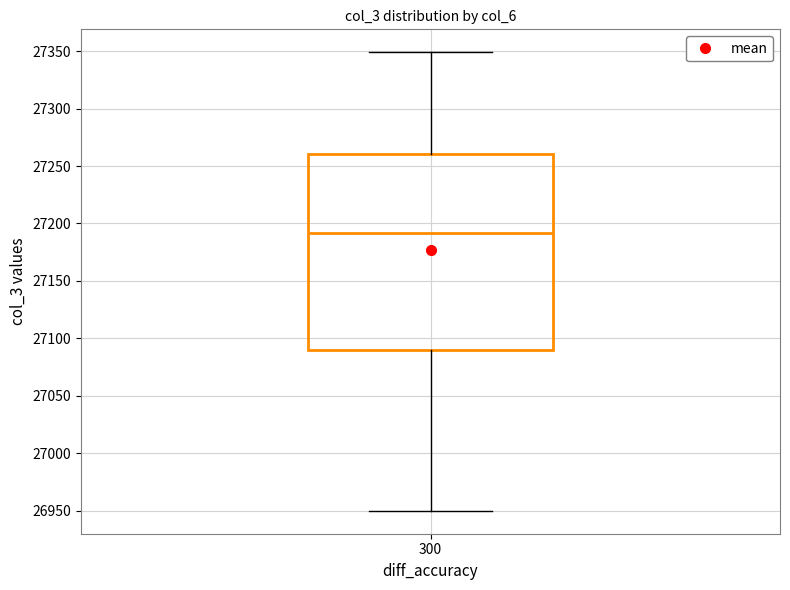

Where does the median line of the box at x = 300 sit on the y-axis? The values are not printed on the chart, so give them approximately, as read against the axis.

27190